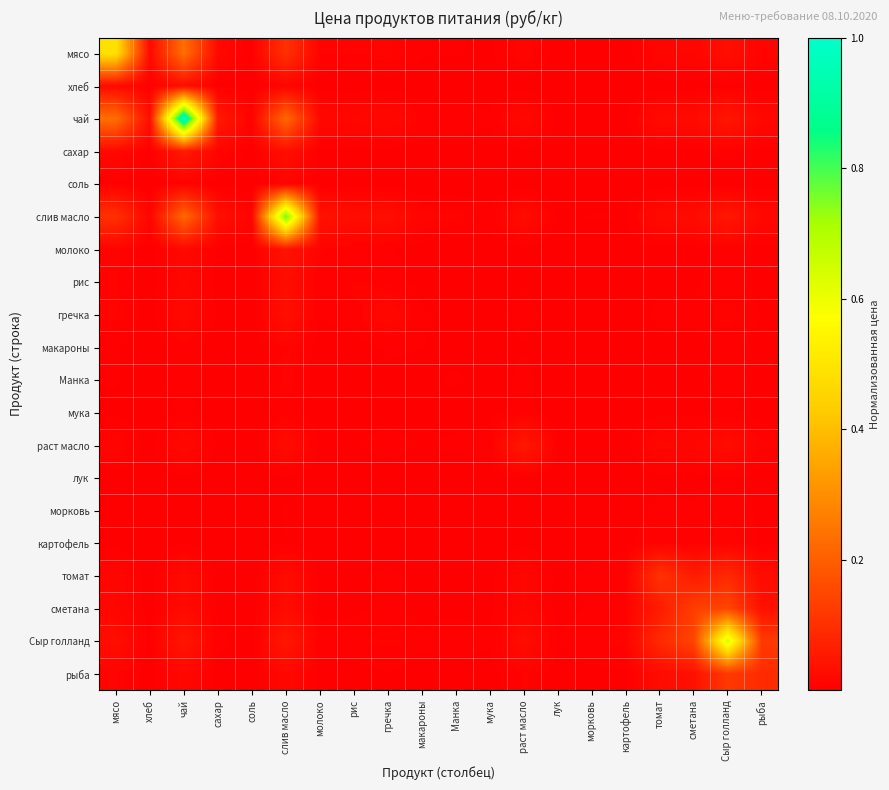

At which category does the chart reach its peak across all series?

чай